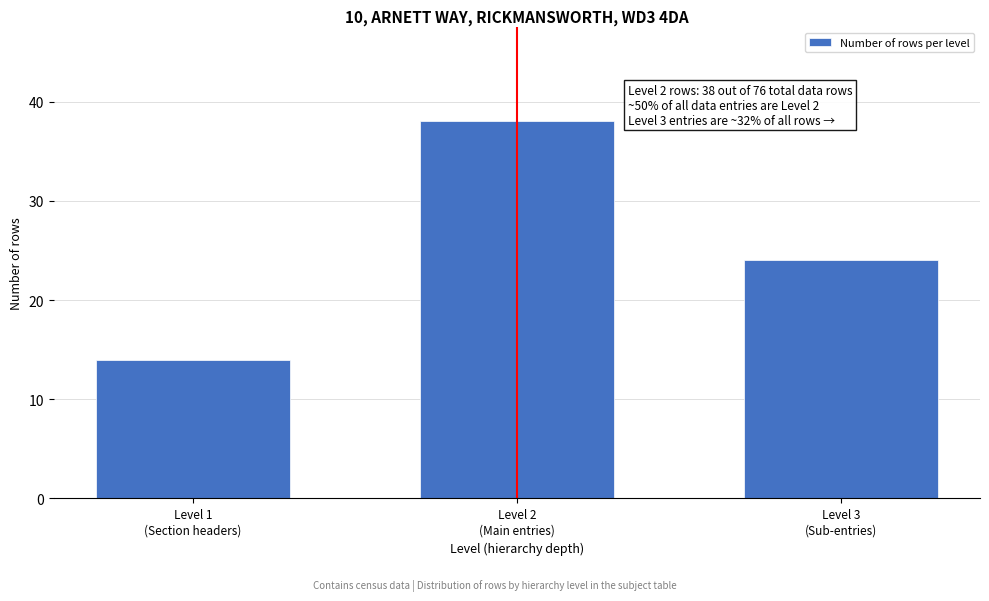

Reading left to right, extract all data points from this chart.

14	38	24